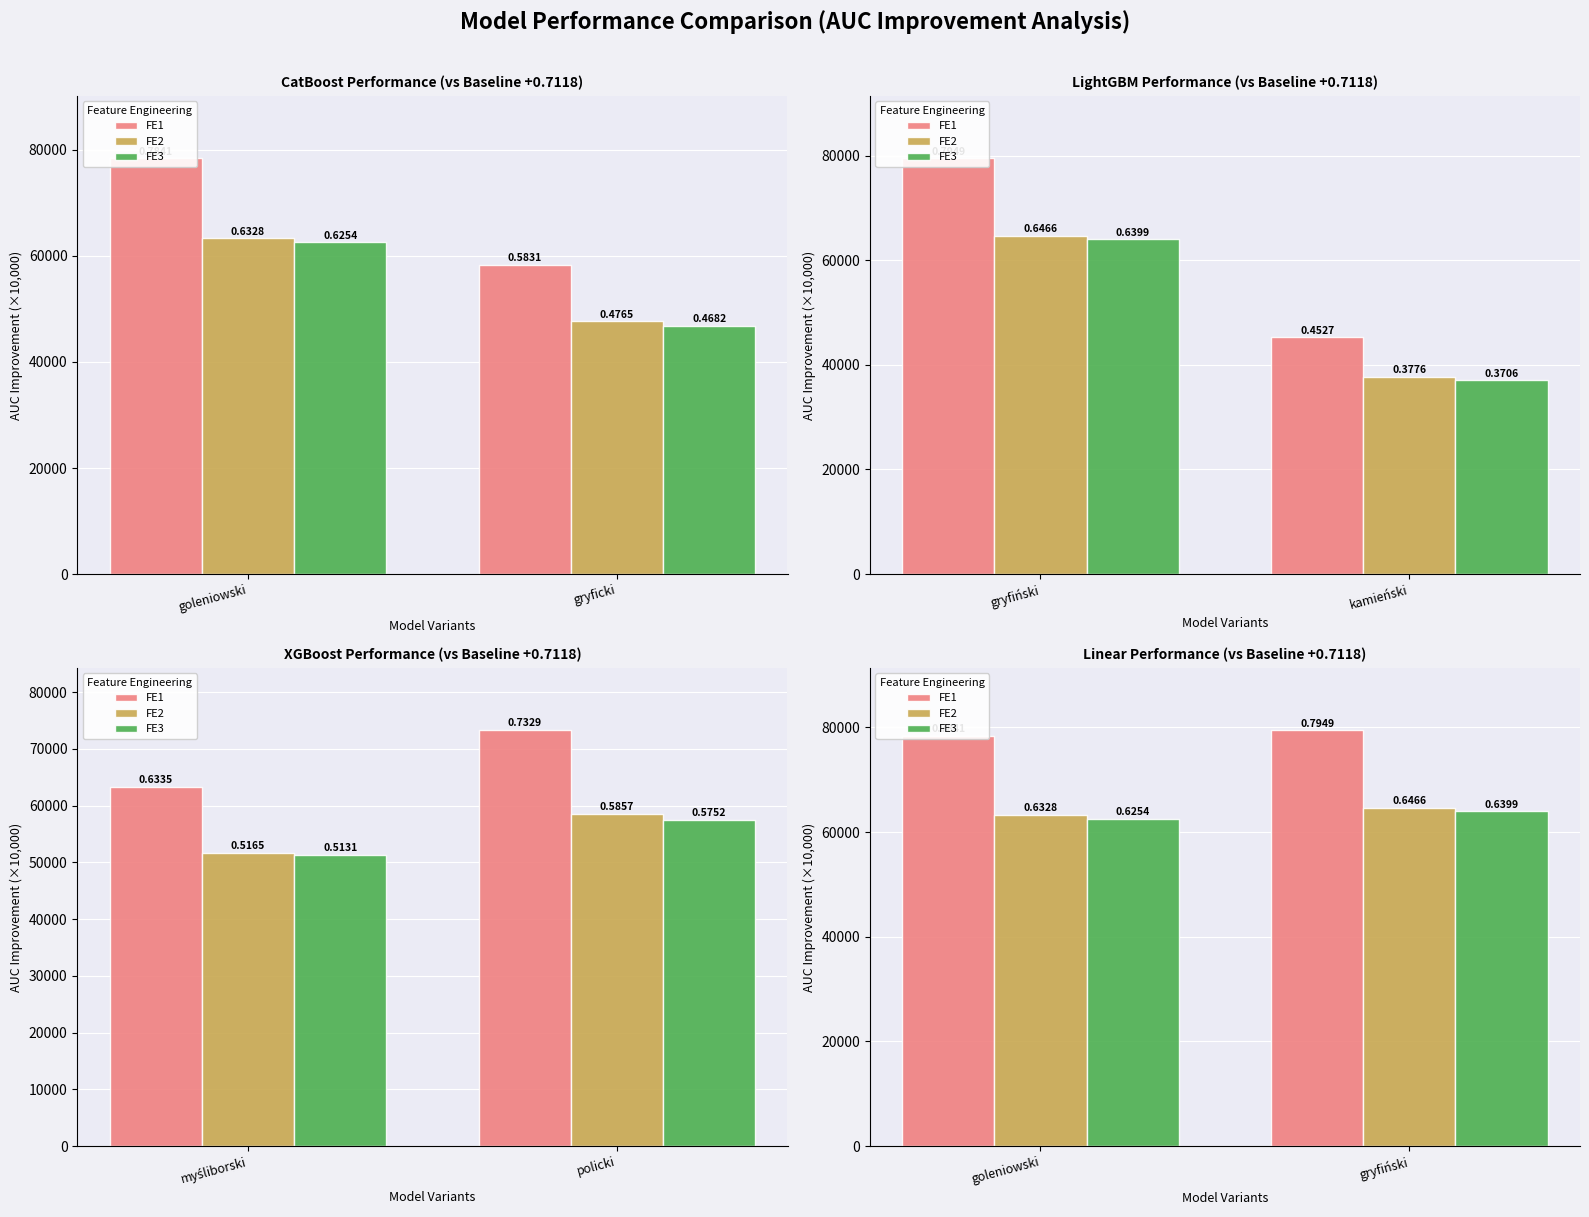

True or false: Liczba wyborców wpisanych z urzędu has a value of 62537 at goleniowski.

True